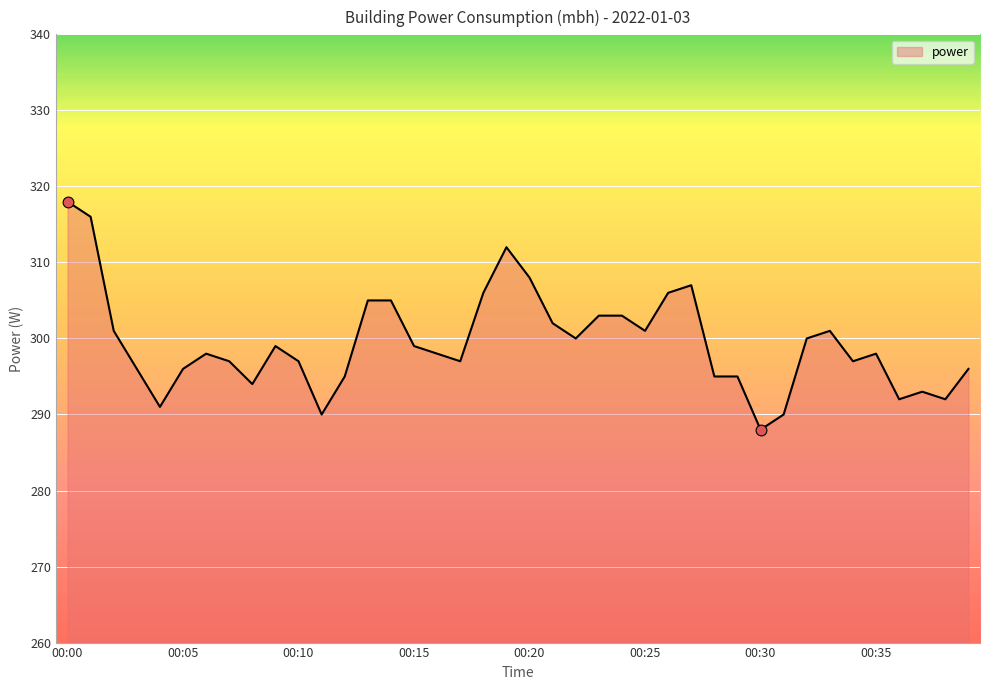

What is the minimum value shown in the chart?

288